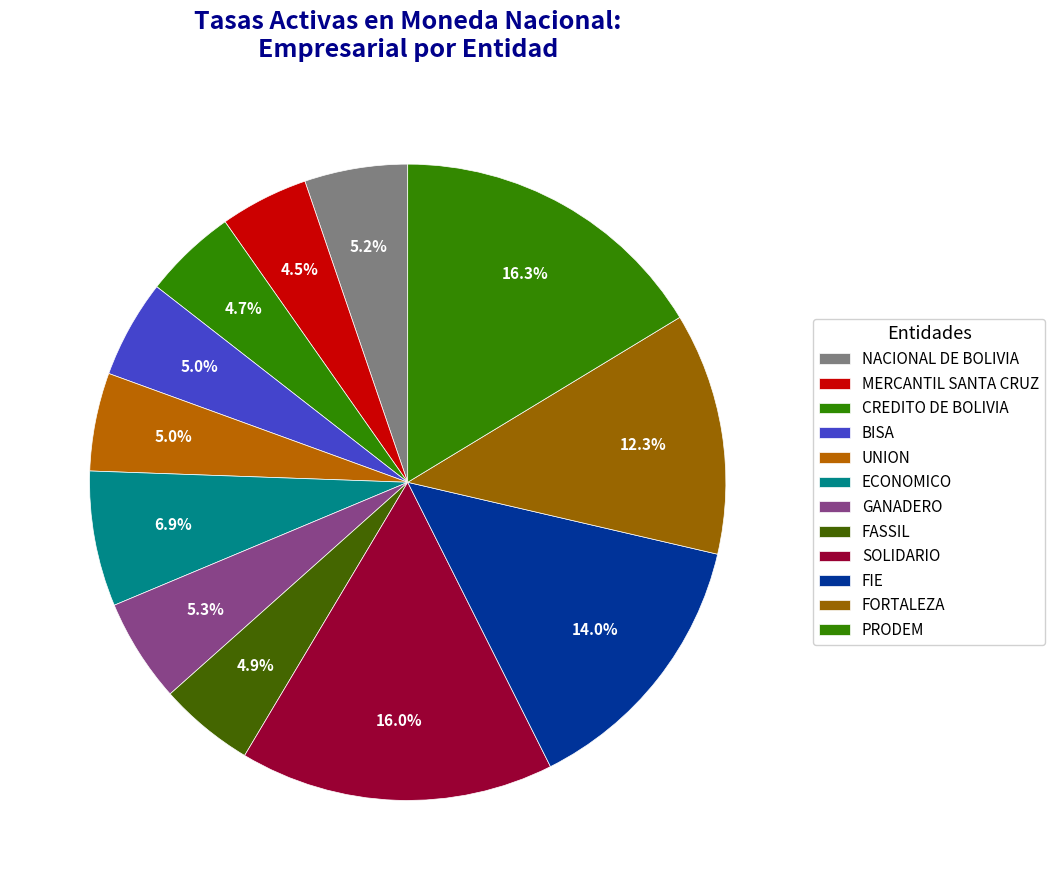

Rank the categories by value from lowest to highest.

MERCANTIL SANTA CRUZ, CREDITO DE BOLIVIA, FASSIL, BISA, UNION, NACIONAL DE BOLIVIA, GANADERO, ECONOMICO, FORTALEZA, FIE, SOLIDARIO, PRODEM